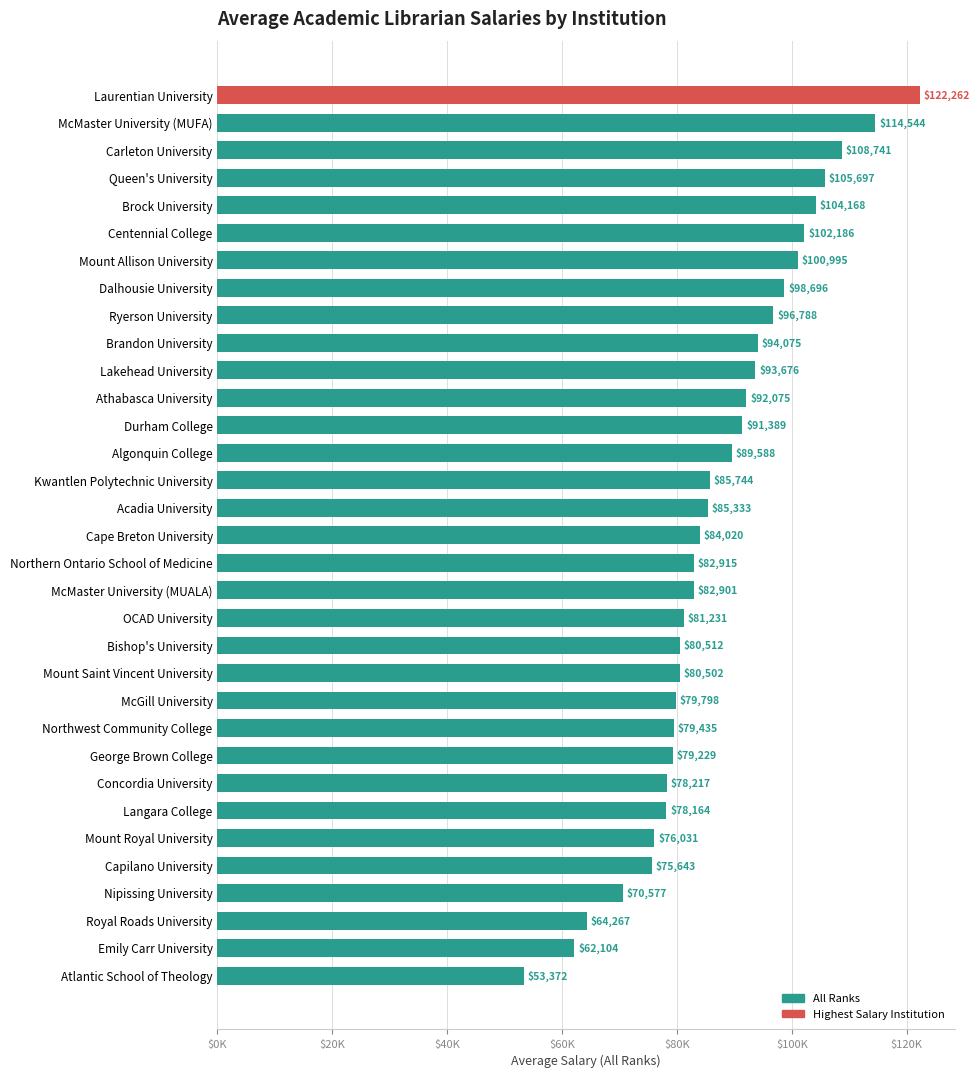

Are the bars horizontal?

Yes